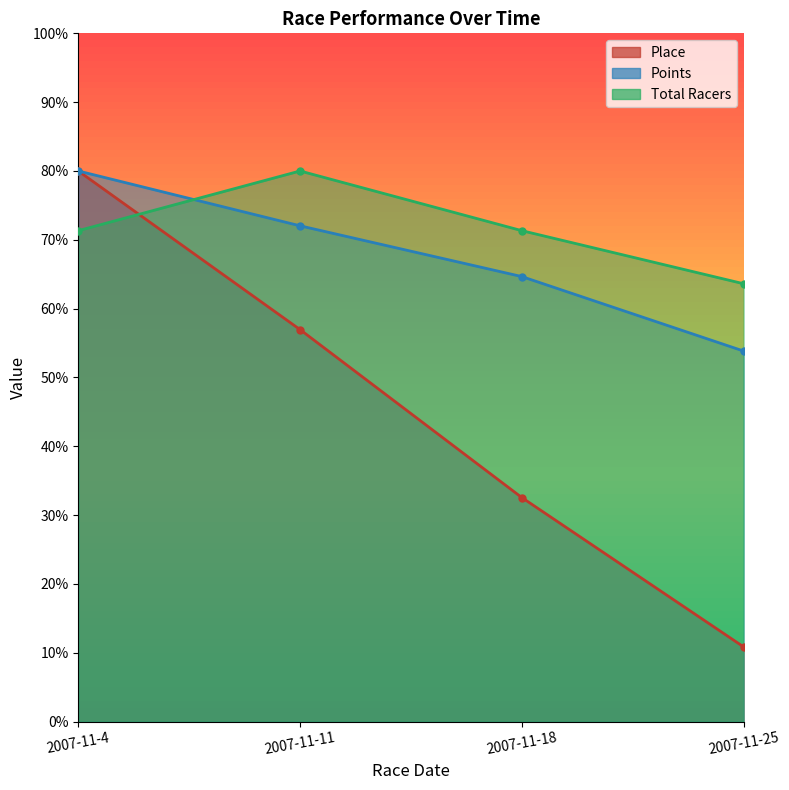

At which category is the sum across all series the highest?

2007-11-4